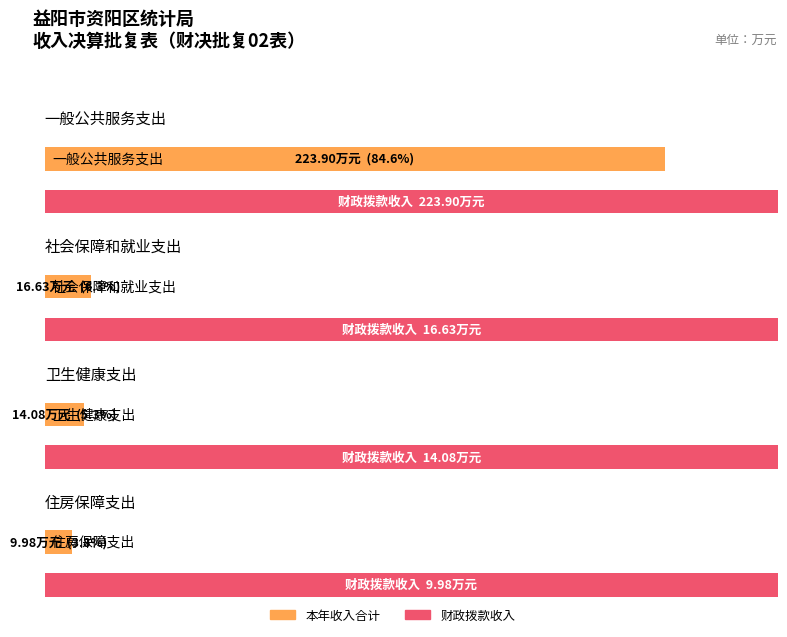

Are the bars horizontal?

Yes